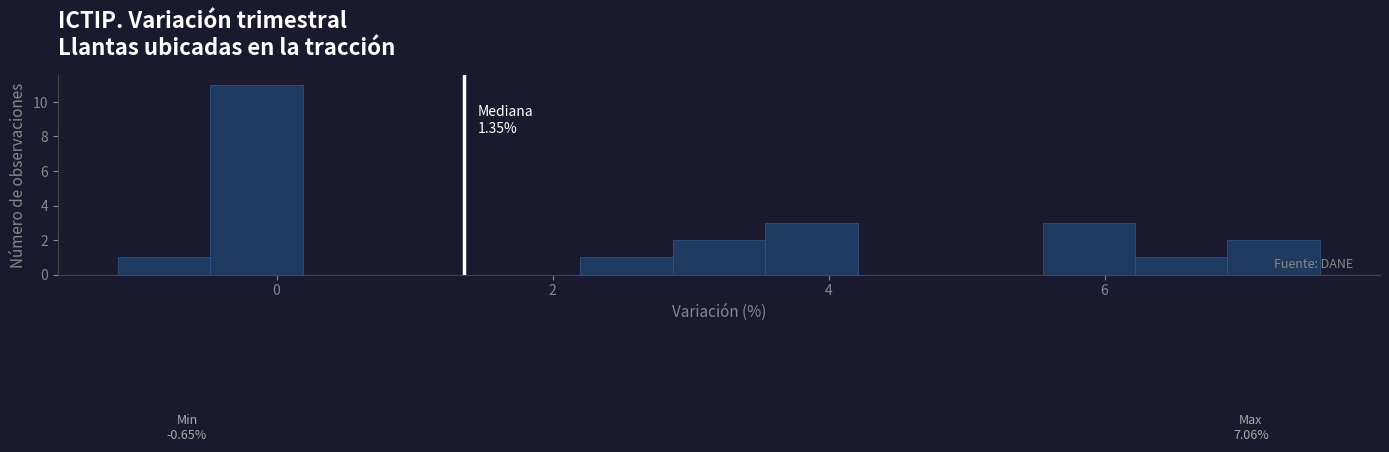

Around what value on the x-axis is the tallest bar? Give the approximate position of its centre, as read against the axis.

-0.2